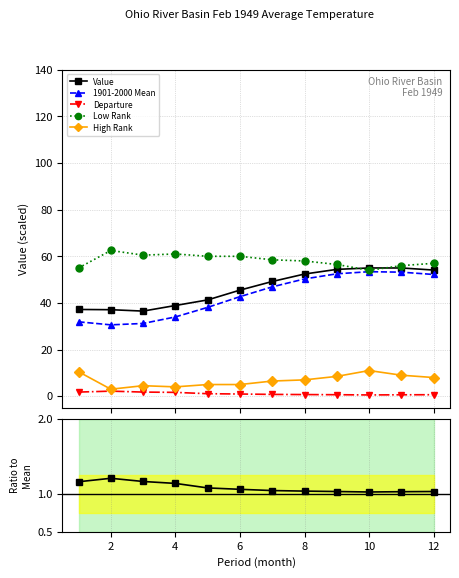

True or false: Value/Mean has a value of 1.2 at 2.

True